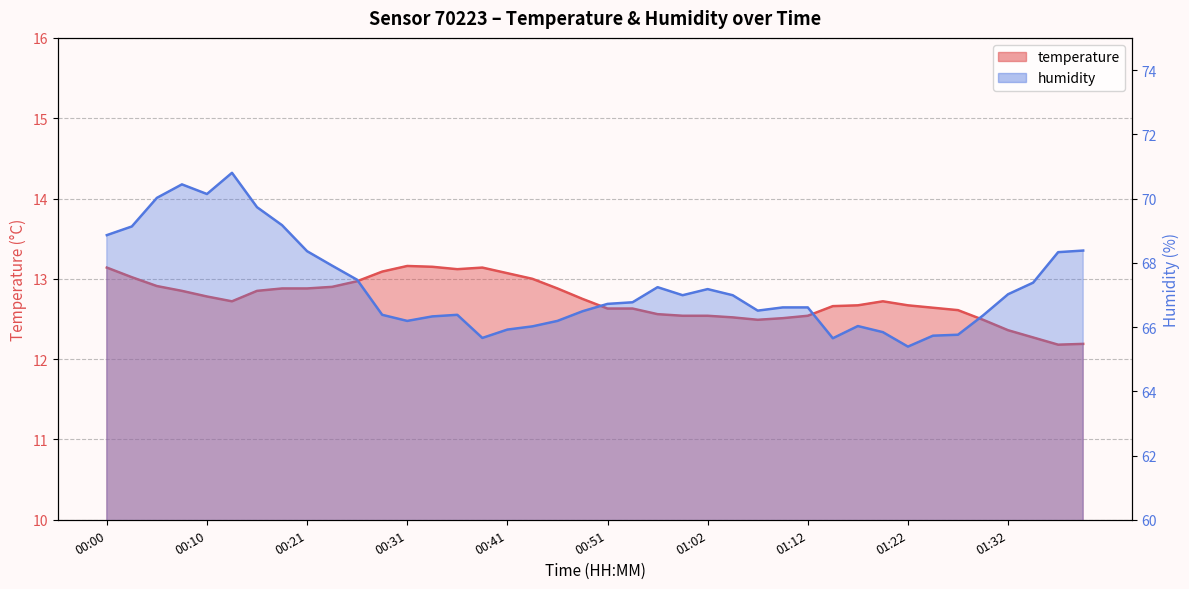

At which category is the sum across all series the highest?

00:13